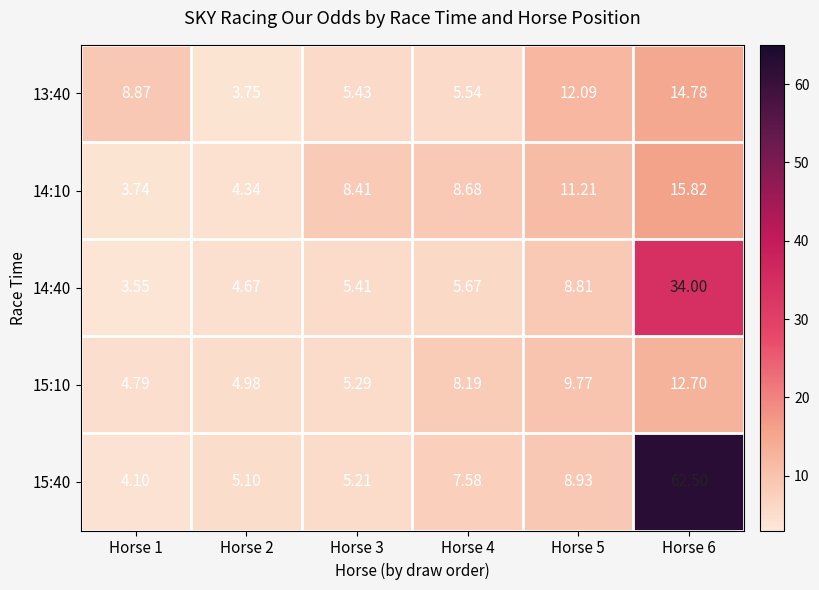

Is the value of 15:10 at Horse 6 greater than the value of 14:10 at Horse 2?

Yes